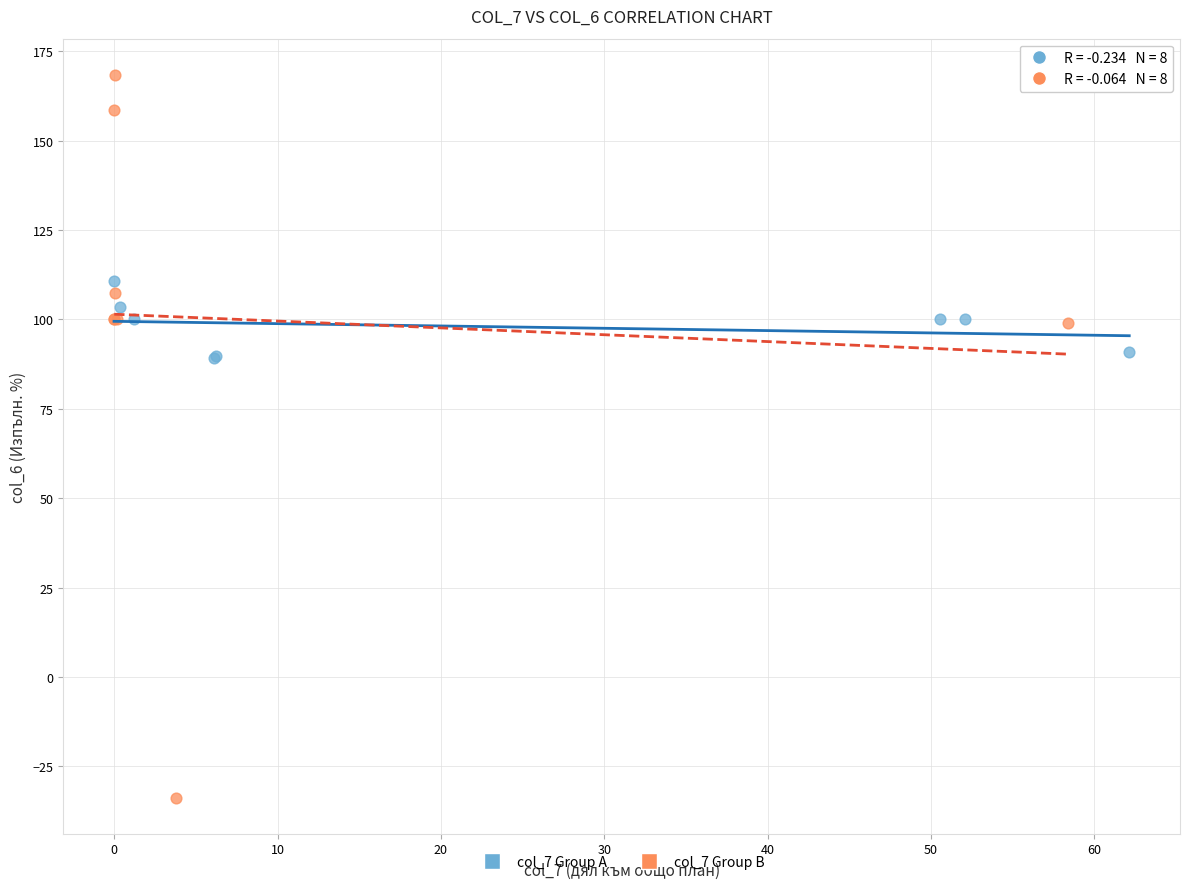

Which series contains the highest Y value?

col_7 Group B